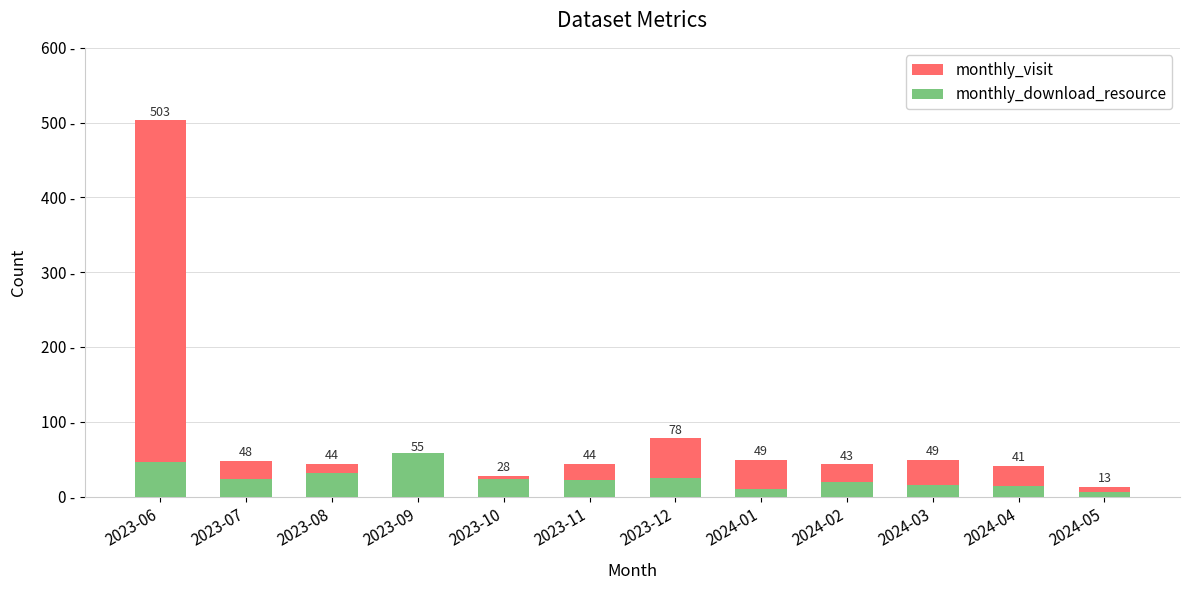

Which has a higher value, 2024-05 or 2023-07?

2023-07